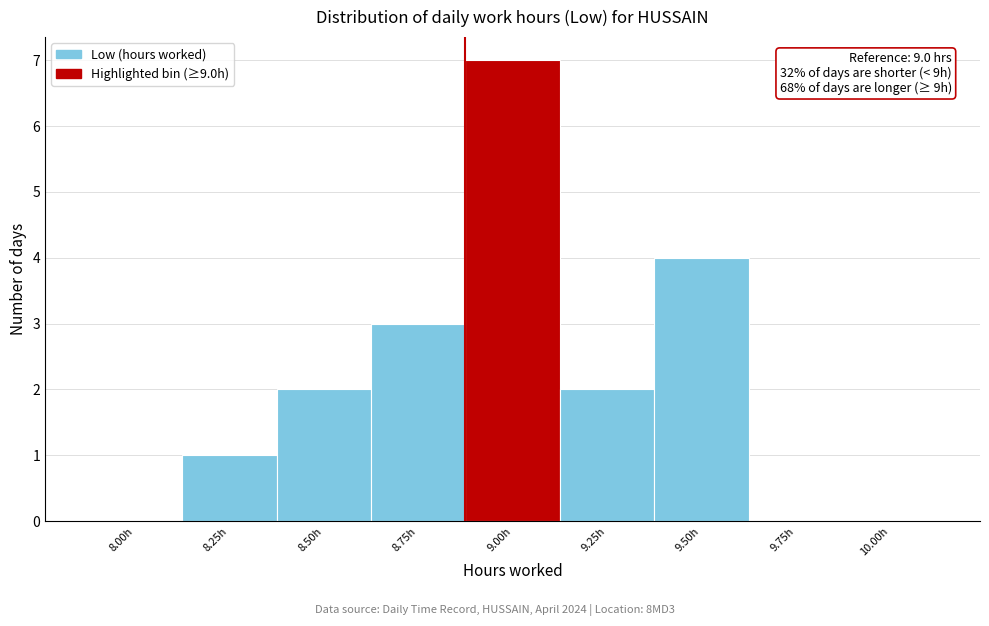

Reading left to right, extract all data points from this chart.

8.00h=0	8.25h=1	8.50h=2	8.75h=3	9.00h=7	9.25h=2	9.50h=4	9.75h=0	10.00h=0